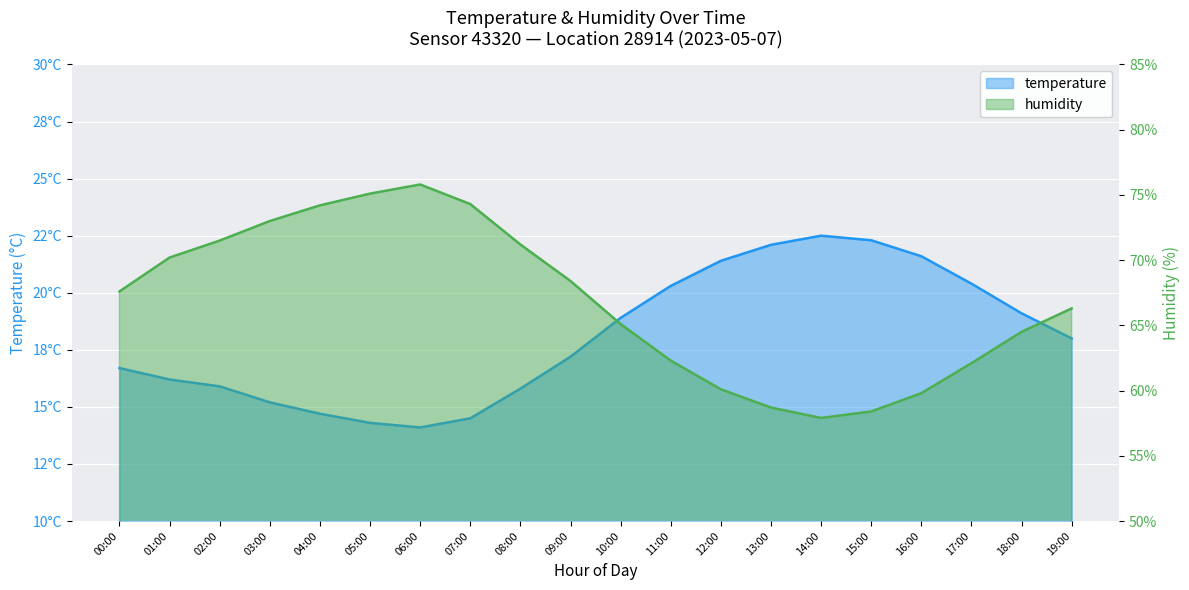

The temperature series shows 25.6 at 07:00. True or false?

False